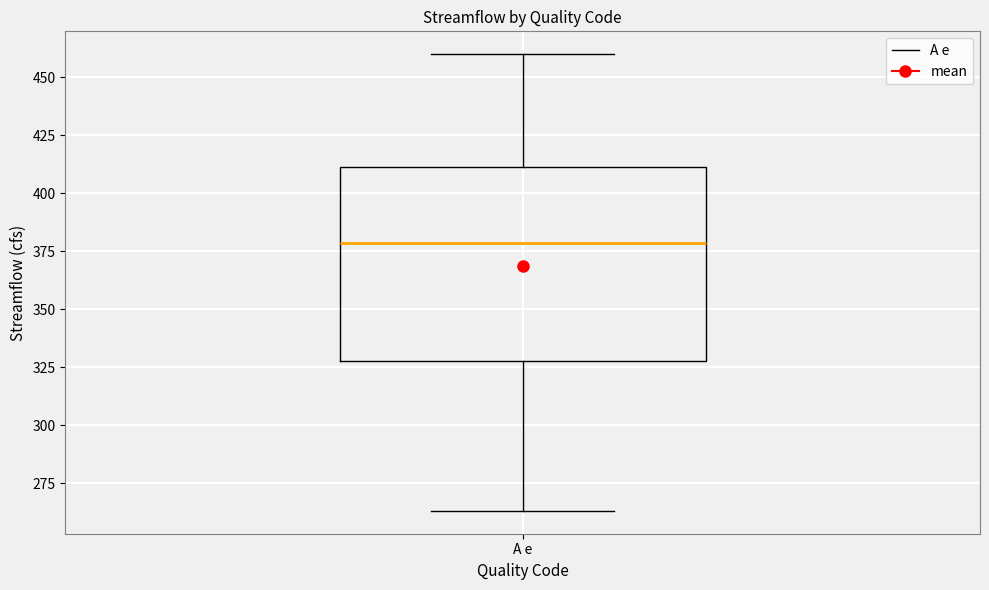

Transcribe this box plot: give where the median line is, the range the box spans, and where the two whiskers end, as read against the y-axis. The values are not printed on the chart, so give them approximately, as read against the axis.

median 380, box 330 to 410, whiskers 265 to 460